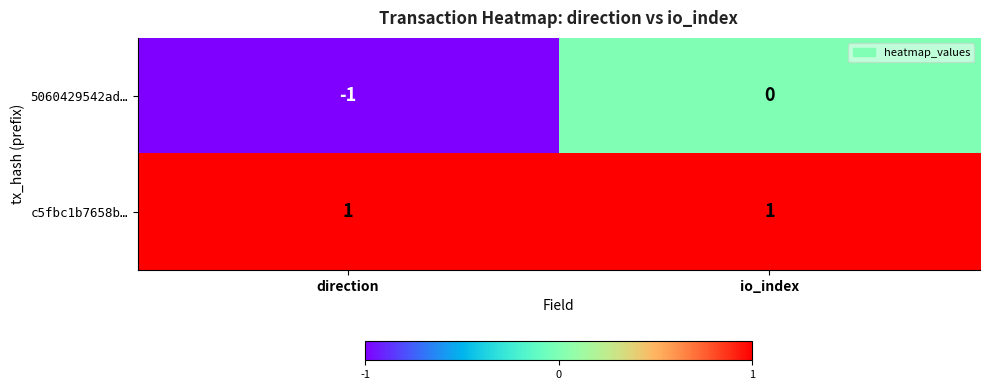

True or false: c5fbc1b7658b… has a value of 1 at io_index.

True